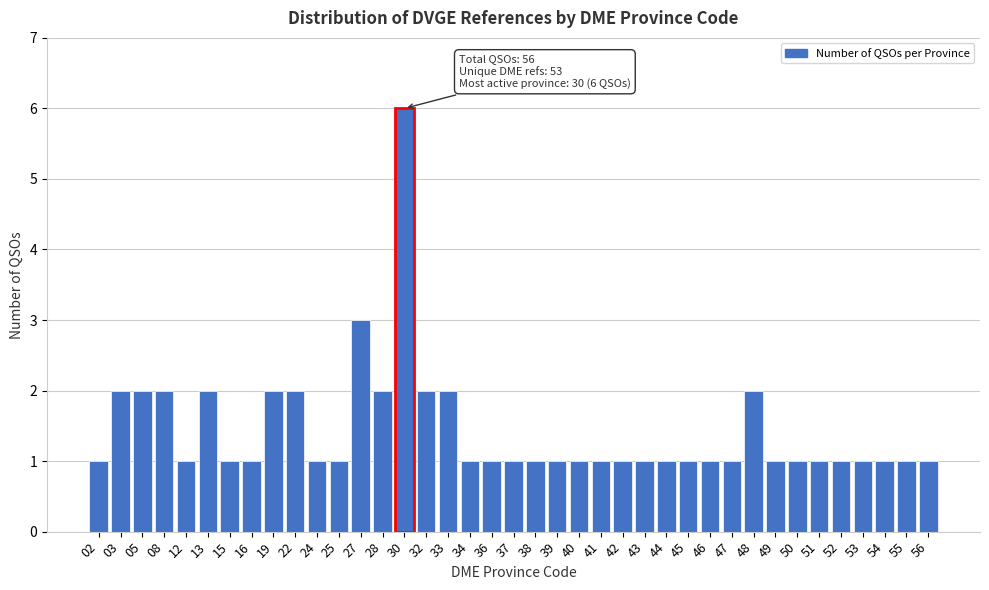

What is the change in value from 30 to 39?

-5